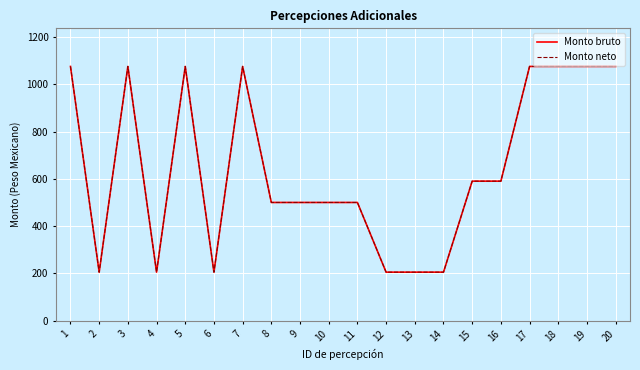

At which label is Monto bruto closest to 640?

15